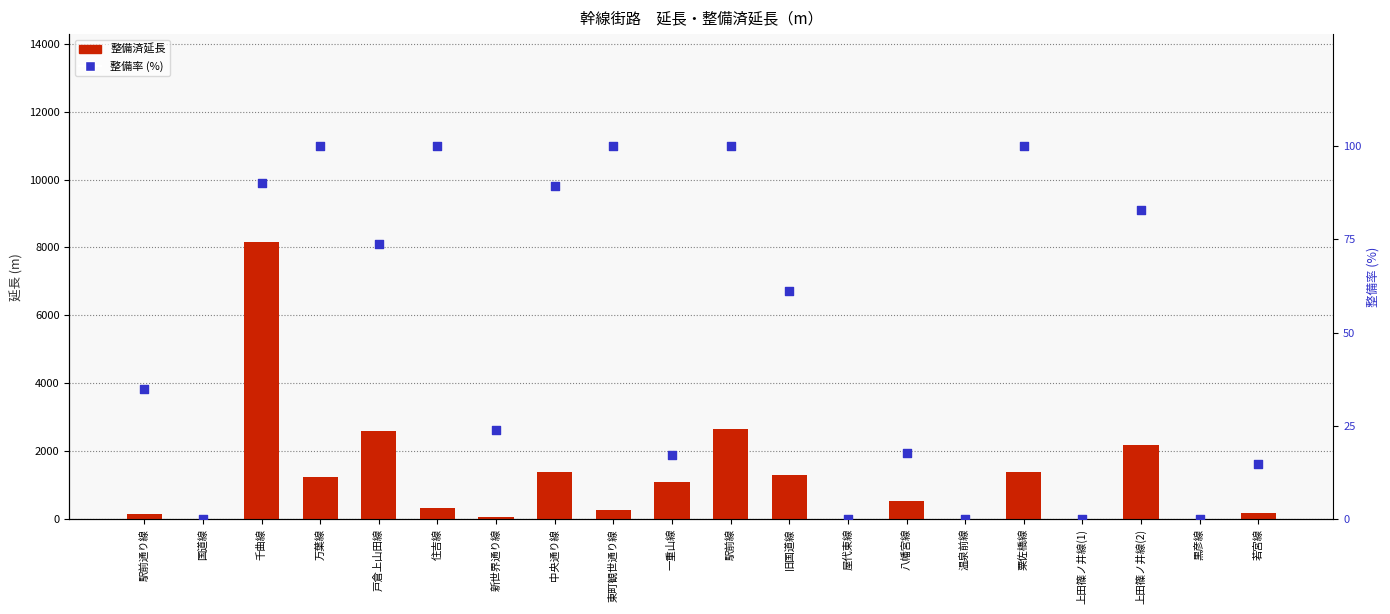

What are all the series names shown in the legend?

整備済延長, 整備率 (%)